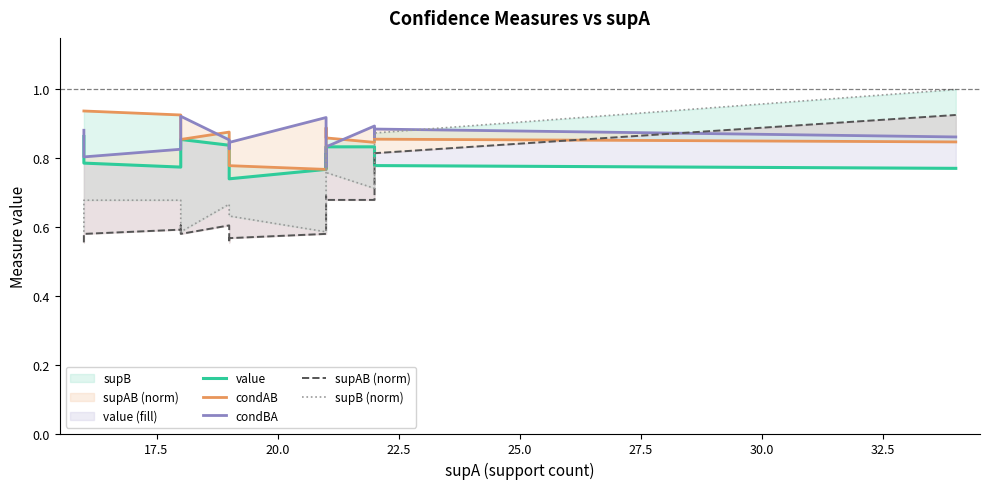

Which series has the largest total across all categories?

condAB